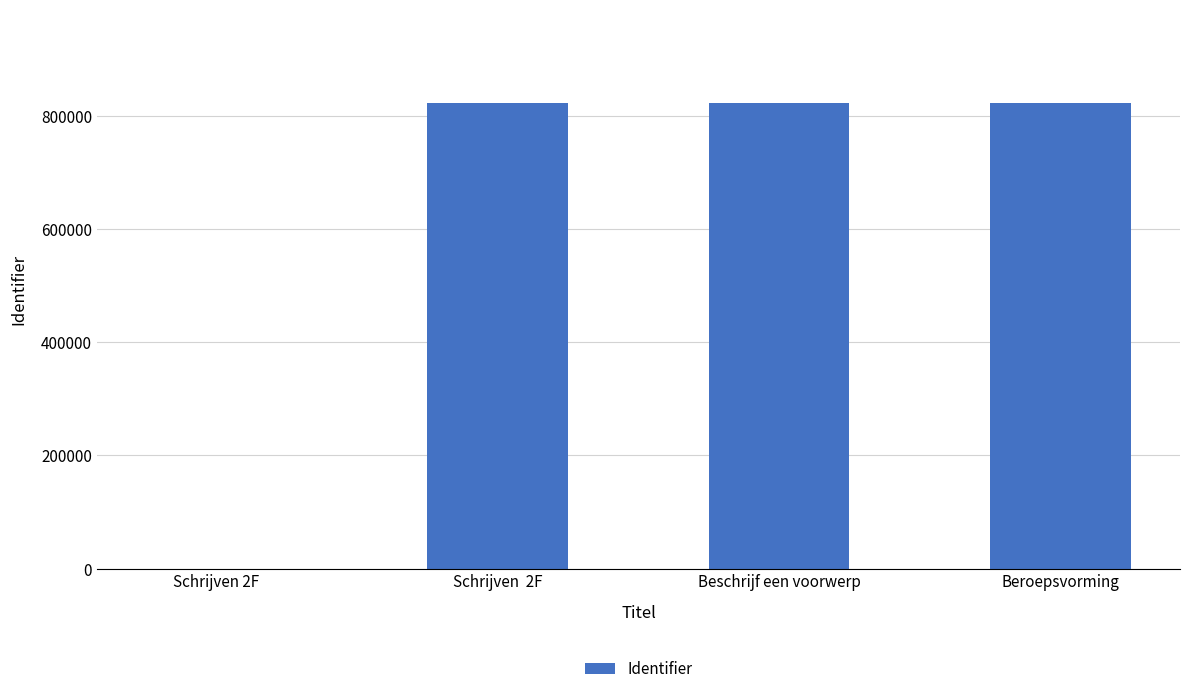

How many values are above zero?

3